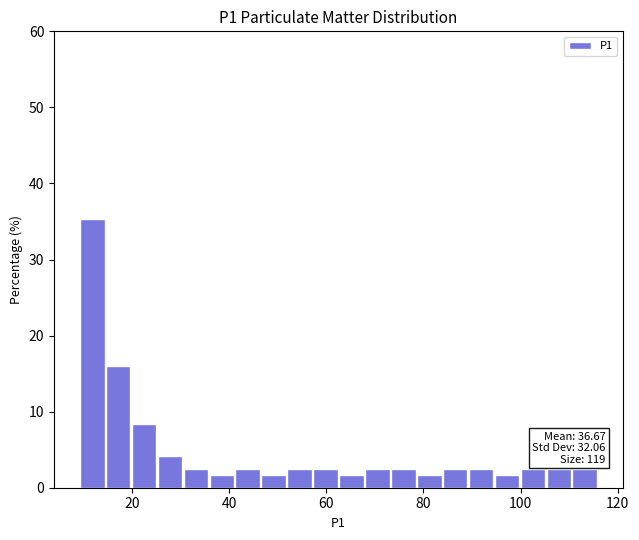

Read against the x-axis, roughly where is the centre of the tallest bar?

12